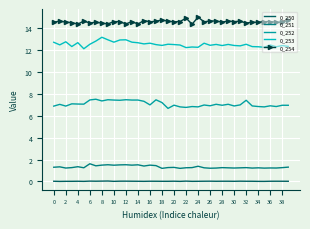

True or false: 0_251 and 0_252 intersect in this chart.

False